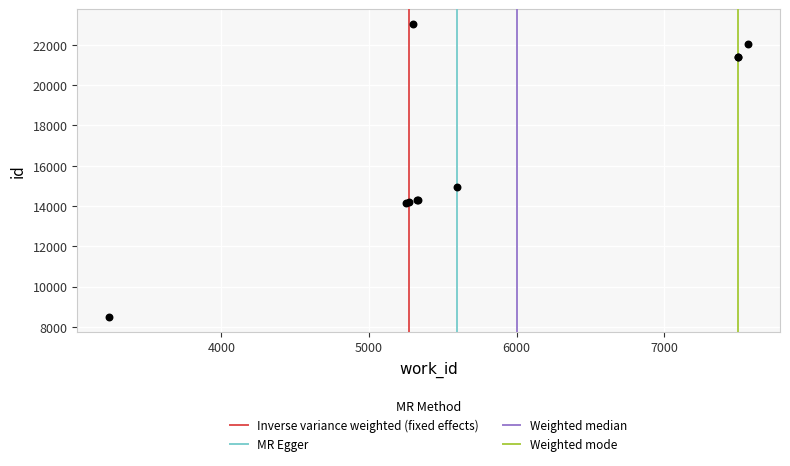

What Y value in the scatter plot is closest to 15770?

14964